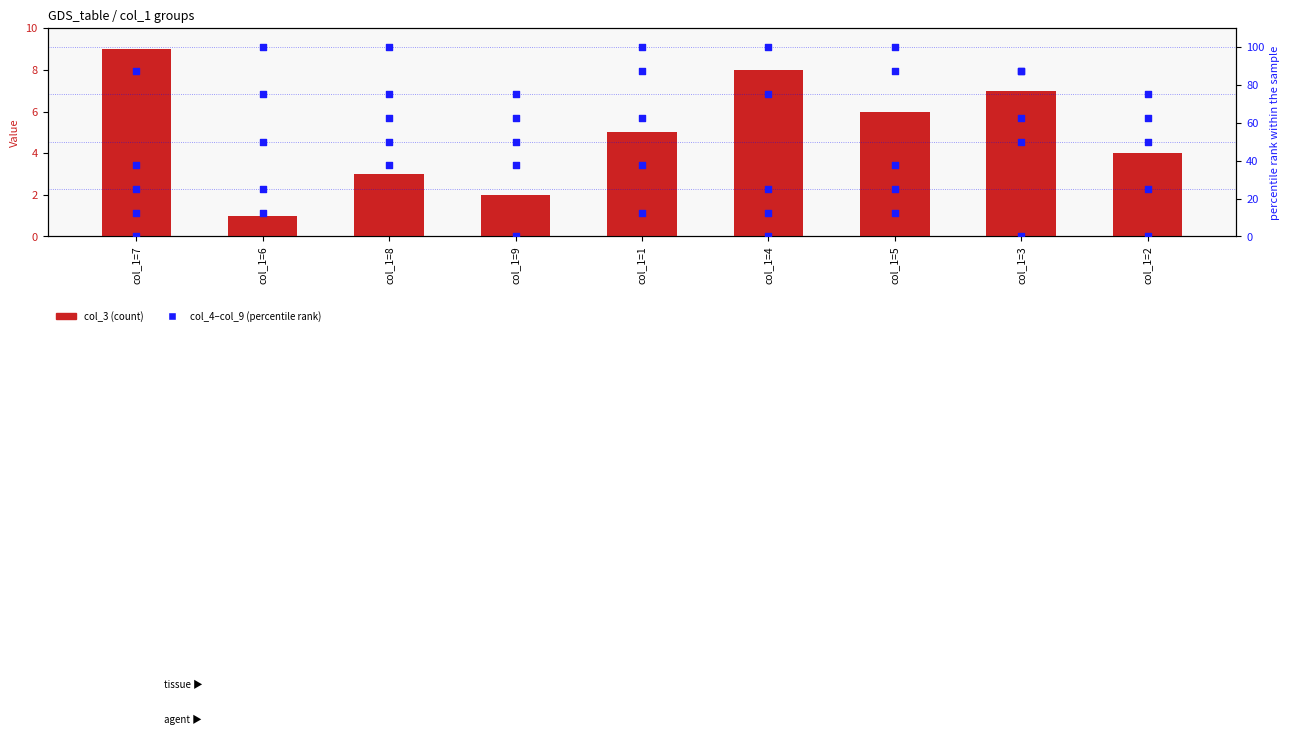

At which category is the sum across all series the highest?

col_1=8